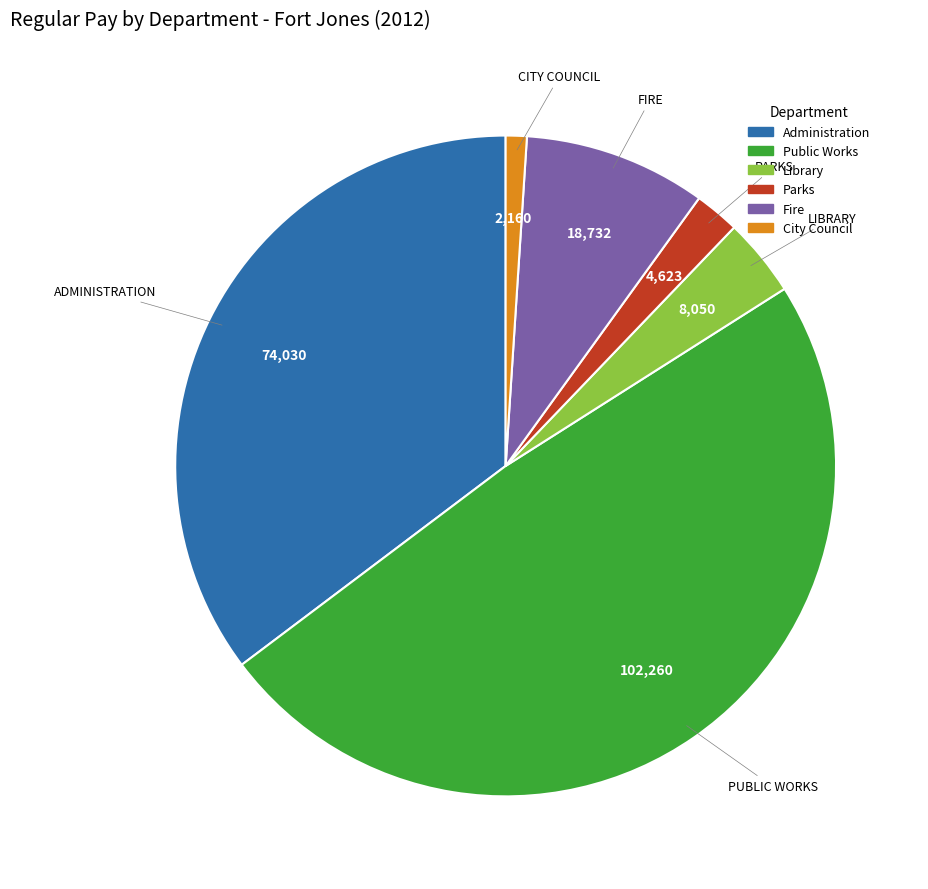

How many slices are in this pie chart?

6